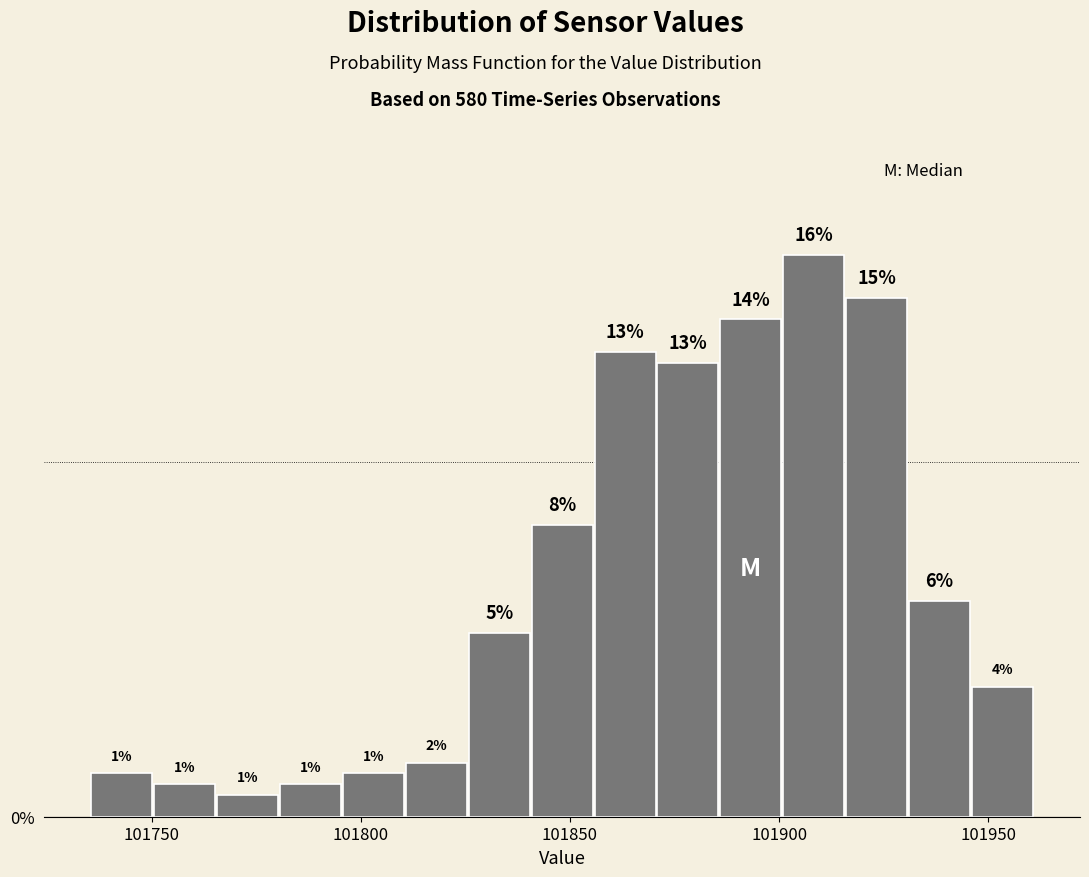

Read against the x-axis, roughly where is the centre of the tallest bar?

101910